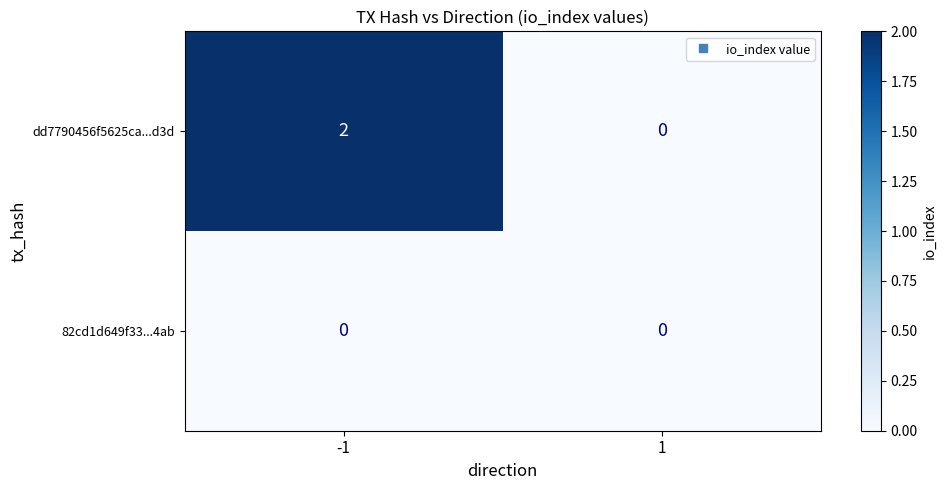

At how many categories does at least one series exceed 1?

1